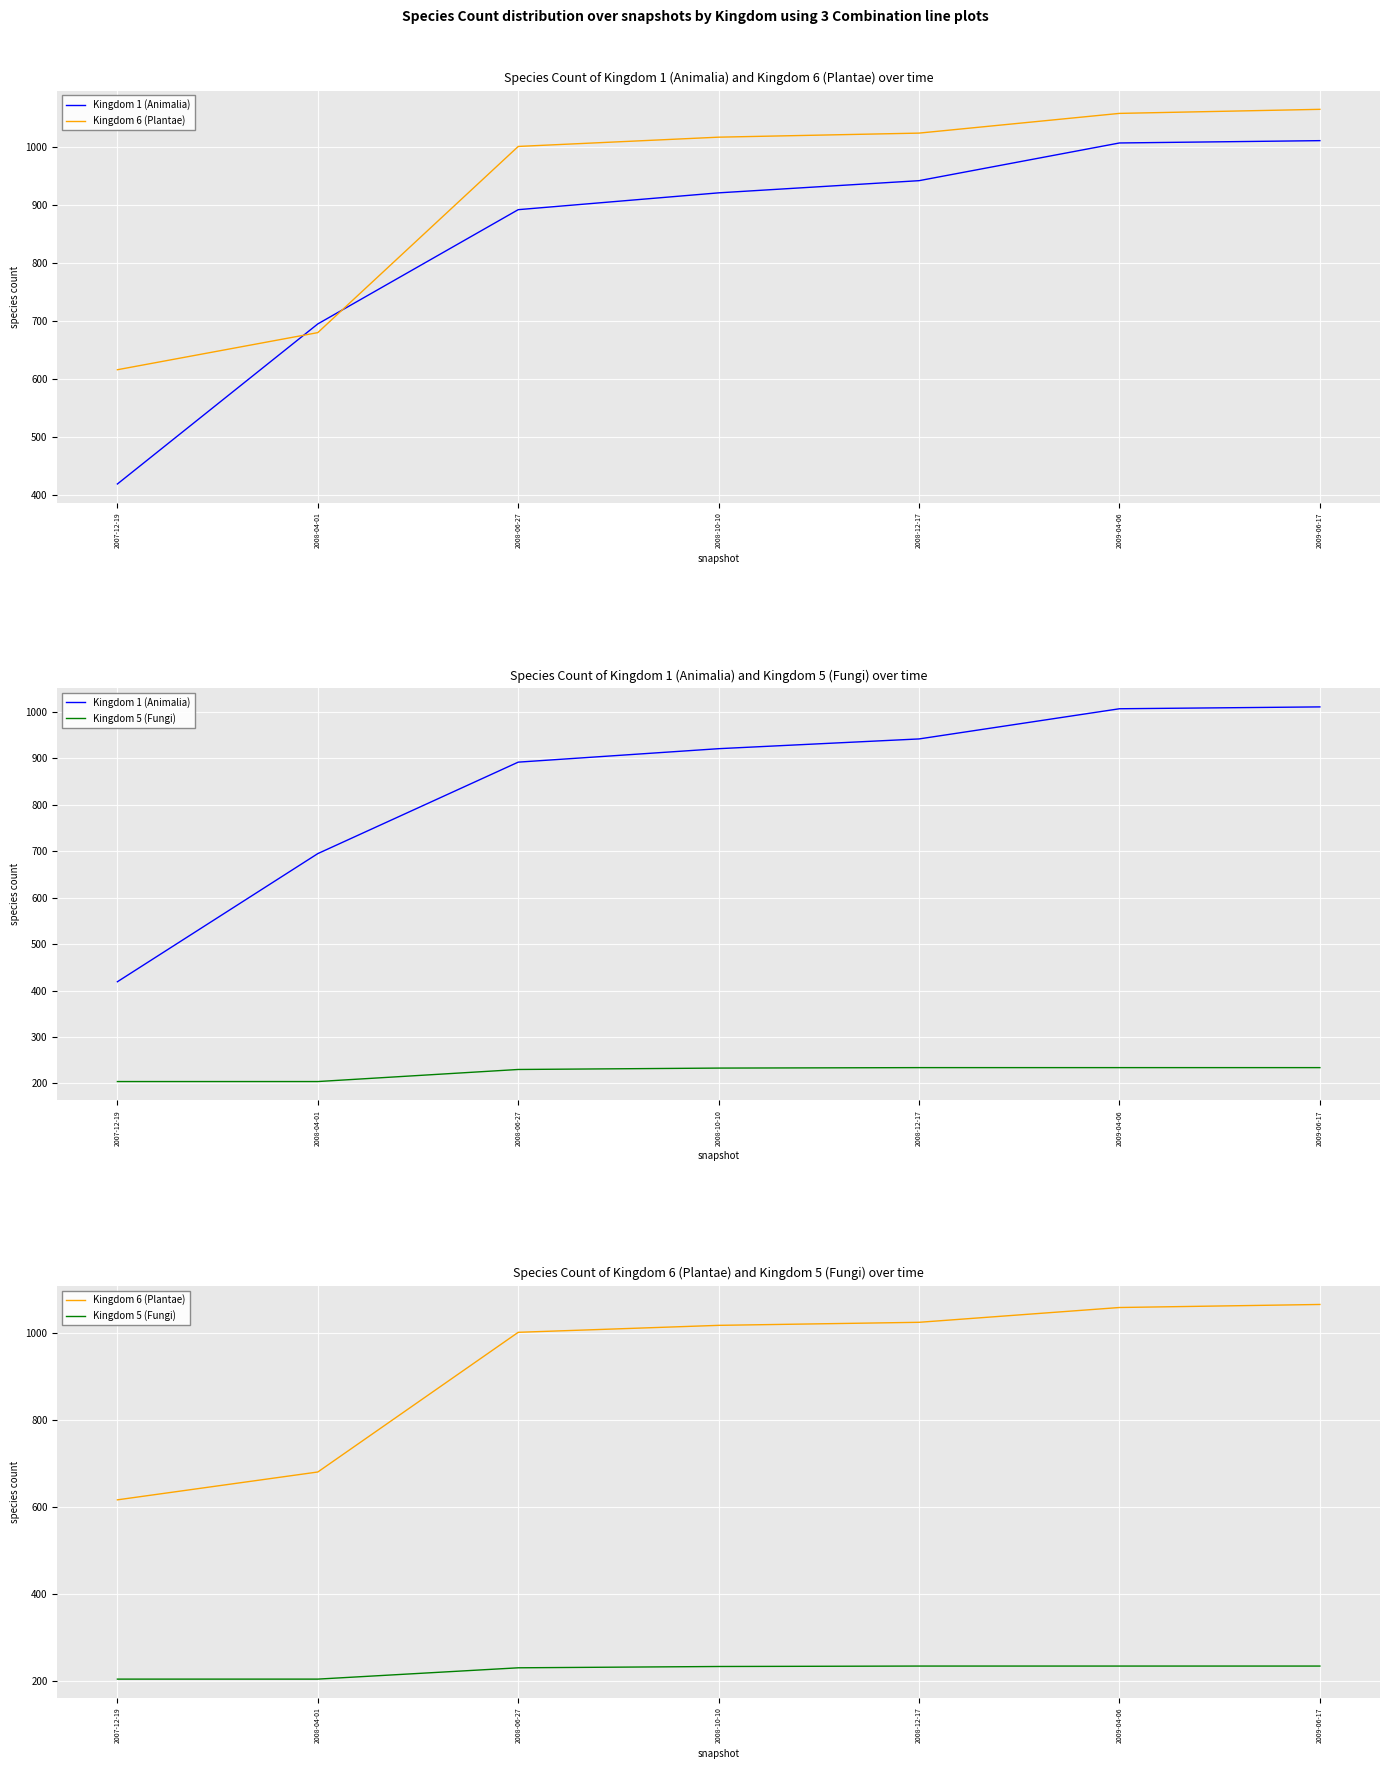

How many data points does each series have?

7